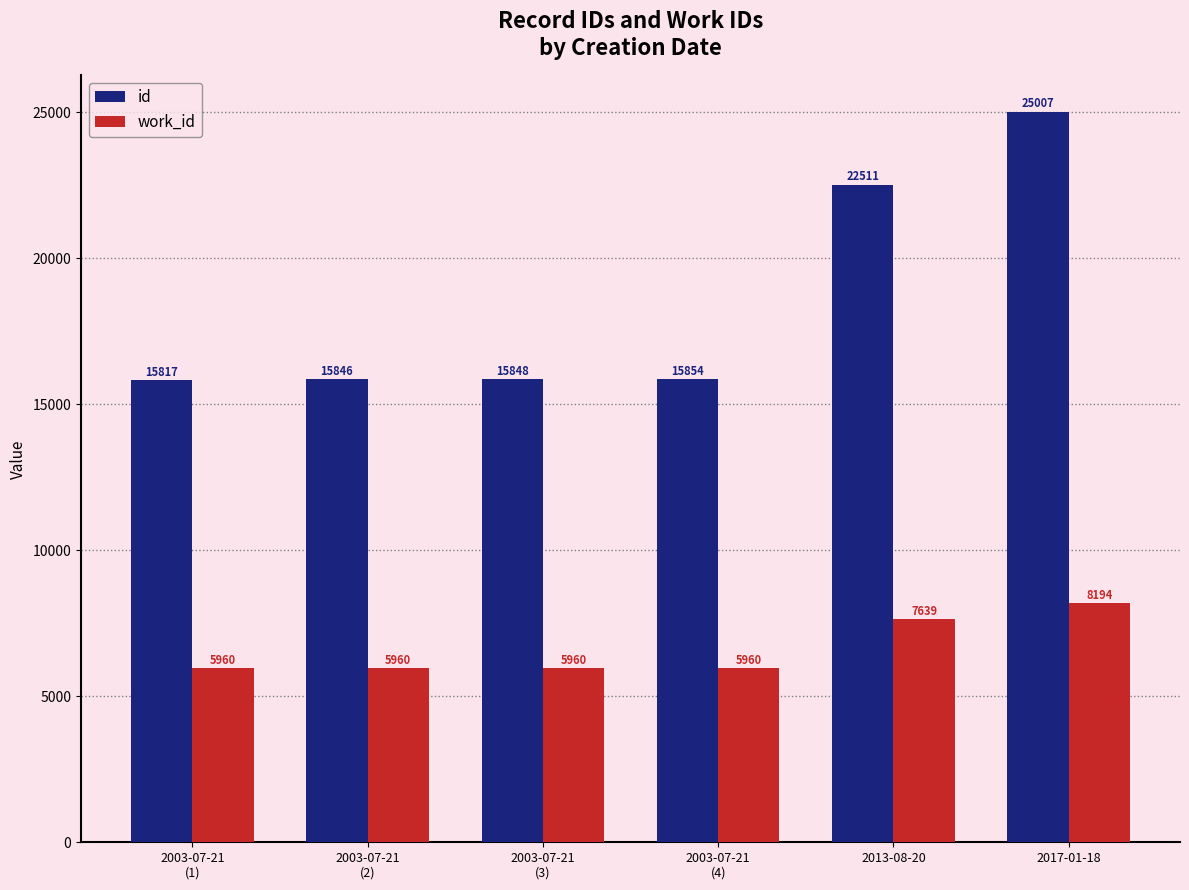

Count the number of categories in the chart.

6